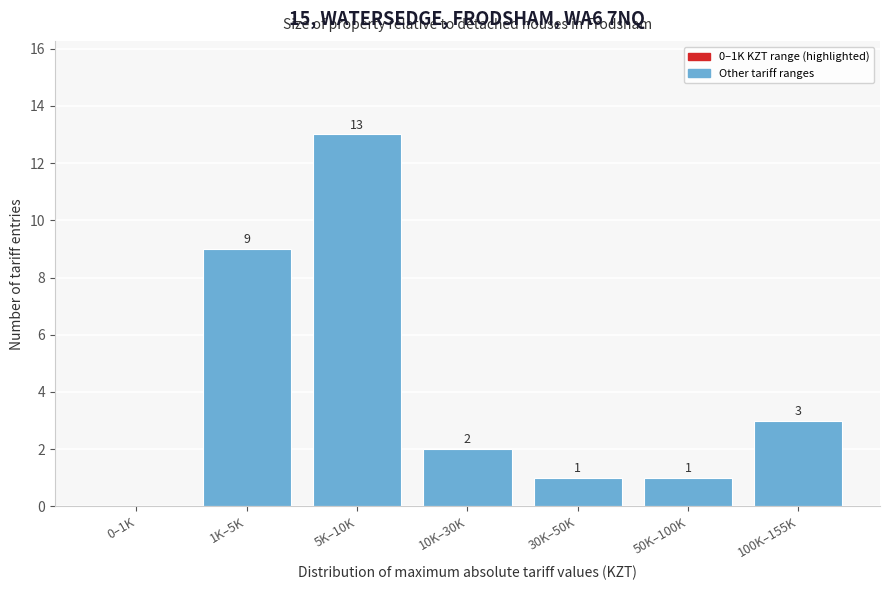

Reading left to right, transcribe all the data shown in this chart.

0–1K=0	1K–5K=9	5K–10K=13	10K–30K=2	30K–50K=1	50K–100K=1	100K–155K=3